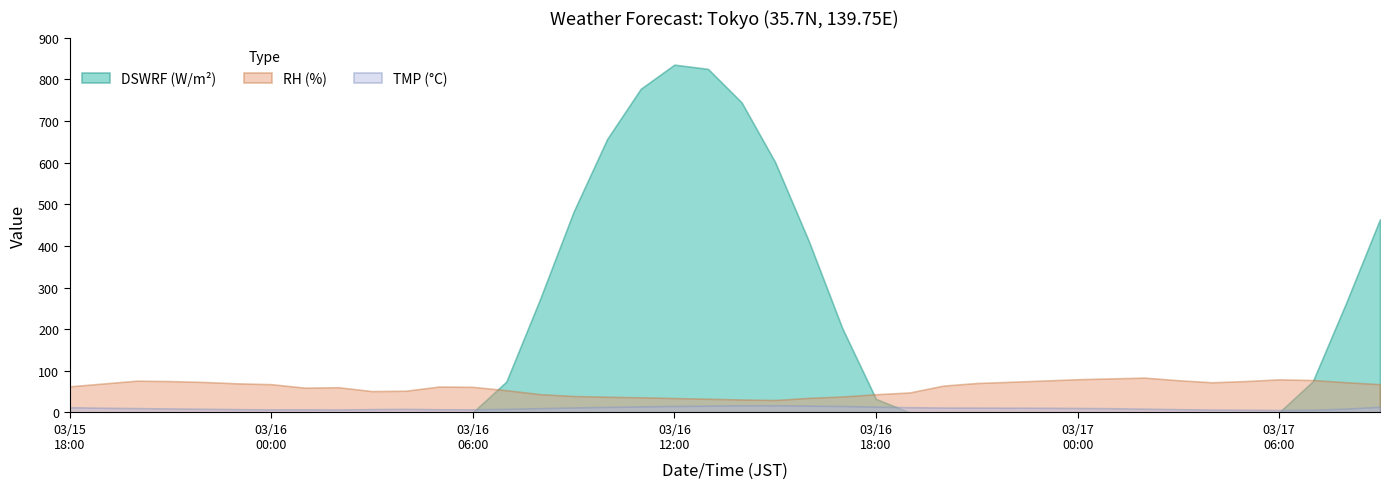

In RH, how many points are lower than both neighbors (excluding endpoints)?

4